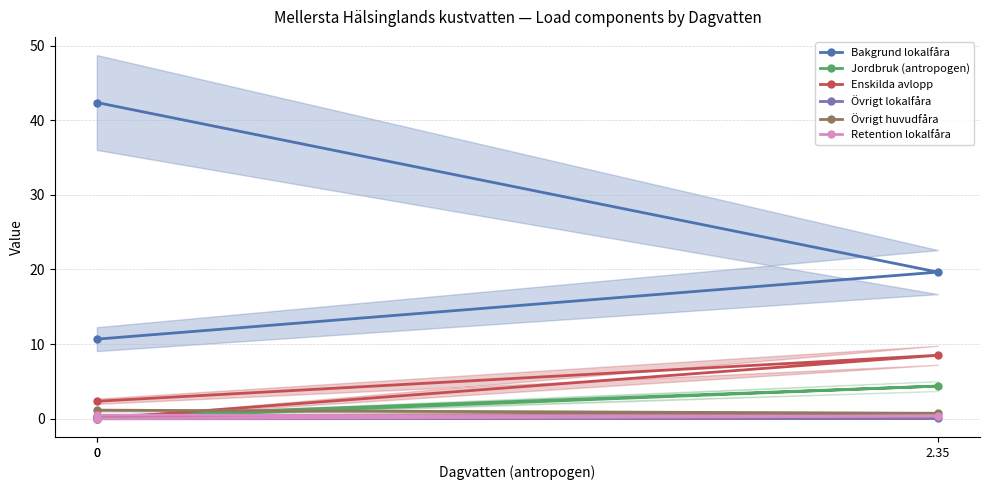

Reading left to right, transcribe all the data shown in this chart.

Bakgrund lokalfåra: 42.4	19.7	10.7
Jordbruk (antropogen): 0.3	4.4	0.0
Enskilda avlopp: 2.4	8.5	0.0
Övrigt lokalfåra: 0.0	0.1	0.3
Övrigt huvudfåra: 0.4	0.7	1.1
Retention lokalfåra: 0.0	0.3	0.5